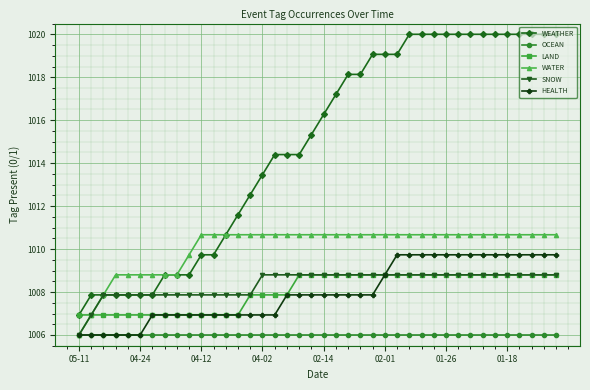

What is the value of the SNOW point at the 4th from the left?

1007.9